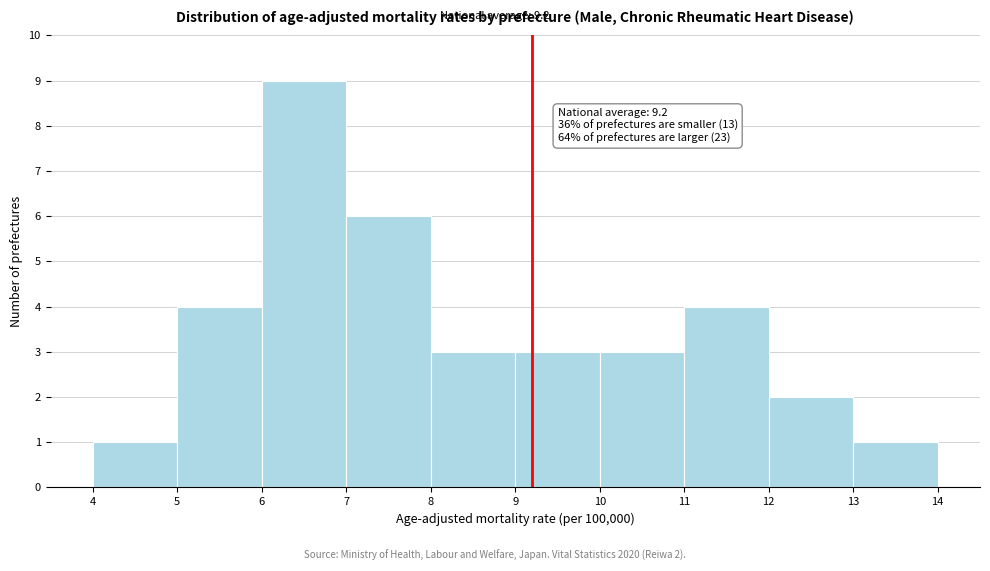

Which range on the x-axis has the tallest bar?

6 to 7